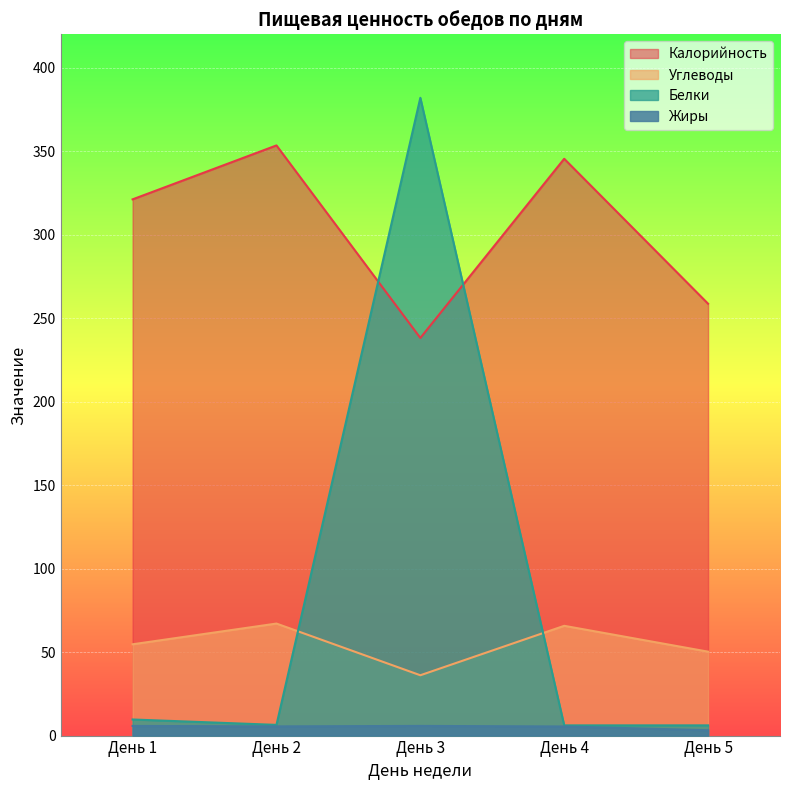

How many series are shown in this chart?

4